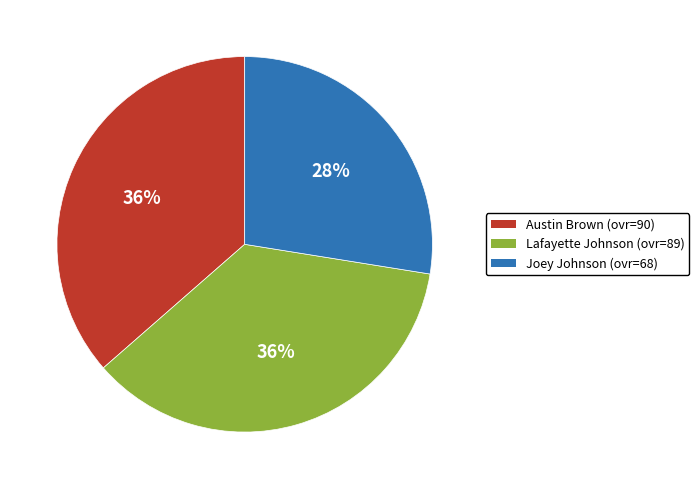

Combined, do Joey Johnson and Austin Brown account for over 50%?

Yes